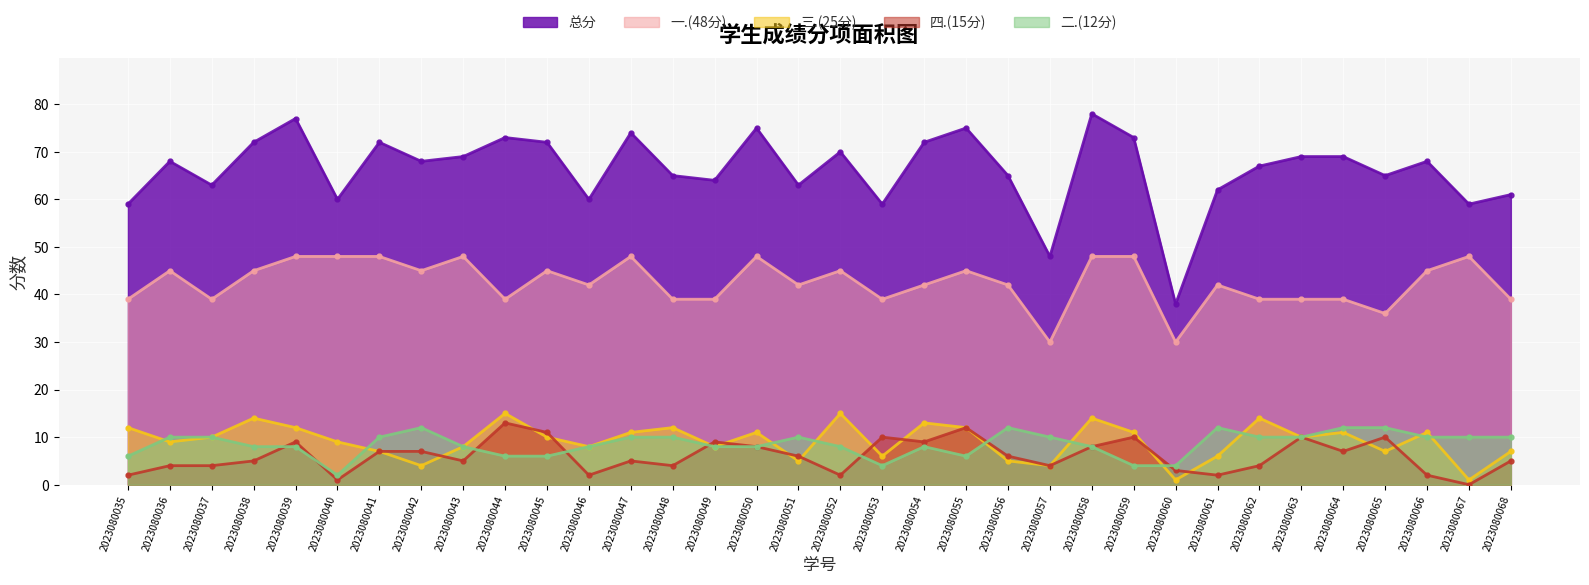

What is the sum of the 三.(25分) values at 2023080035 and 2023080056?

17